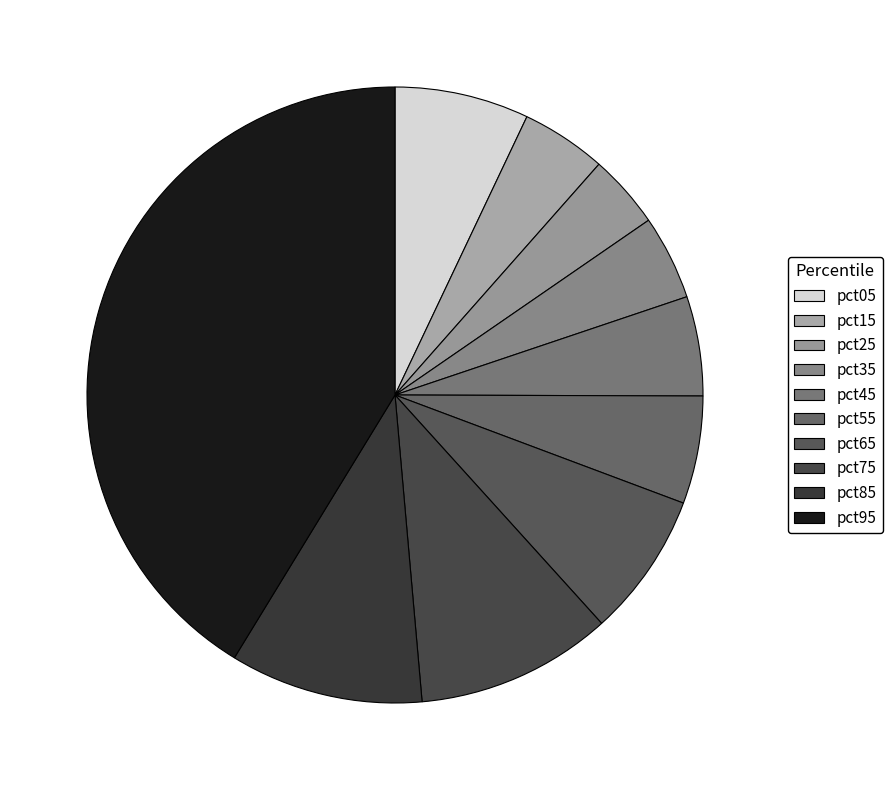

Which has a higher value, pct95 or pct15?

pct95